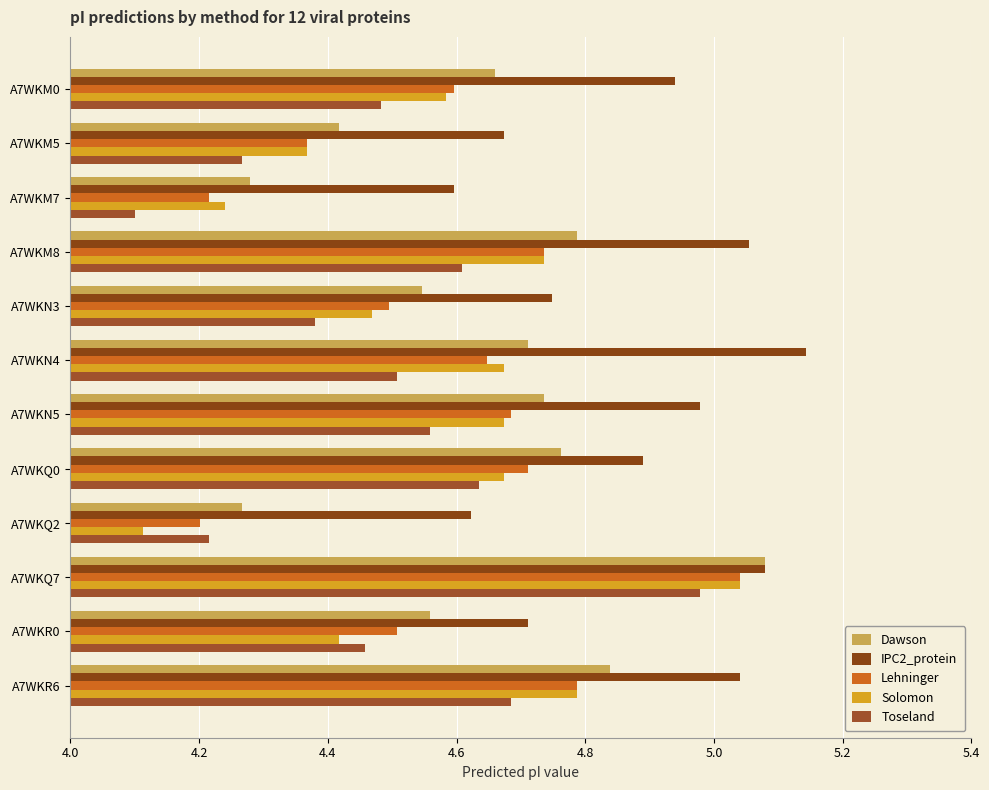

What is the value of the IPC2_protein bar at the 3rd from the left?

4.6